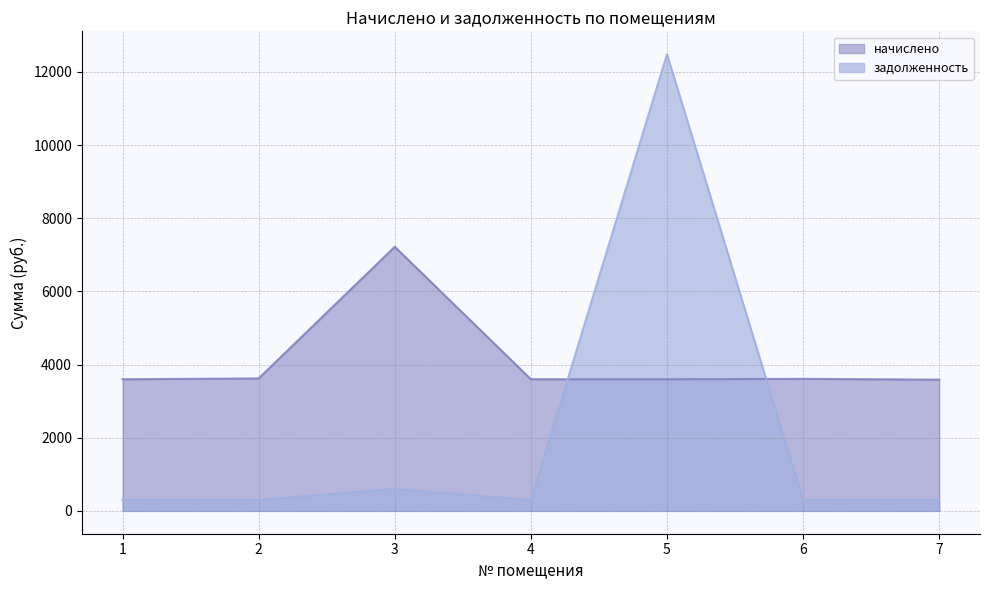

Count the number of categories in the chart.

7